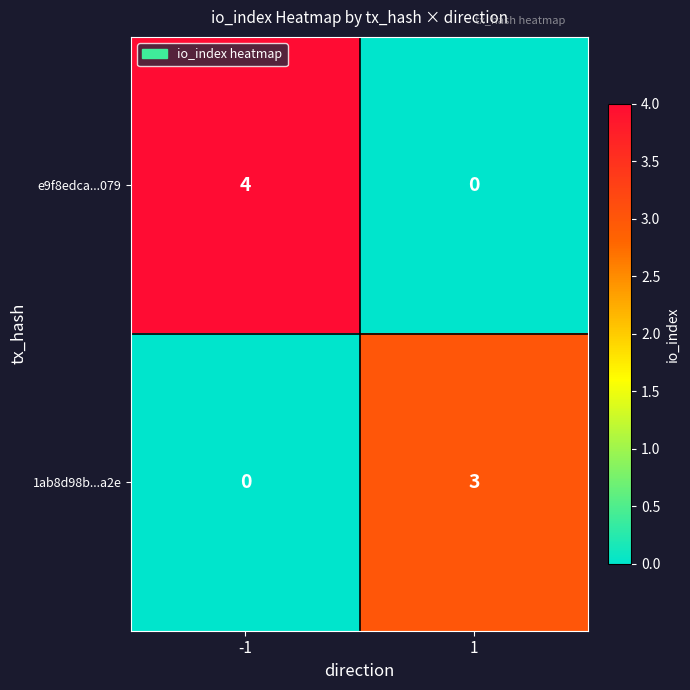

Which series has the largest total across all categories?

e9f8edca...079